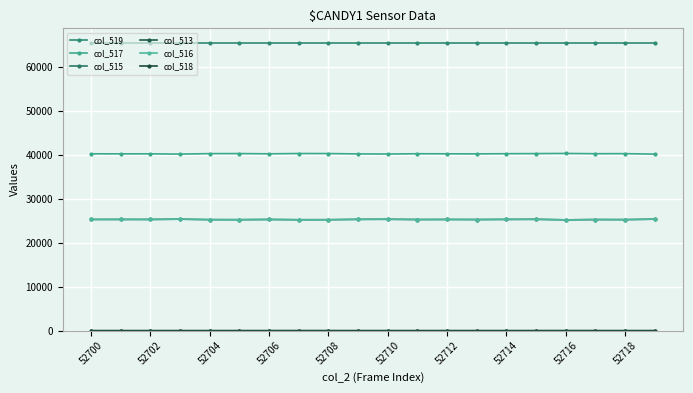

Reading right to left, list all the values displayed in this chart.

col_519: 65535	65535	65535	65535	65535	65535	65535	65535	65535	65535	65535	65535	65535	65535	65535	65535	65535	65535	65535	65535
col_517: 40168	40279	40263	40324	40290	40263	40226	40240	40258	40195	40216	40299	40307	40243	40293	40283	40174	40238	40233	40240
col_515: 25367	25256	25272	25199	25330	25309	25272	25295	25277	25340	25319	25236	25228	25292	25242	25252	25361	25297	25302	25295
col_513: 0	0	0	0	0	0	0	0	0	0	0	0	0	0	0	0	0	0	0	0
col_516: 25367	25256	25272	25210	25330	25309	25272	25295	25277	25340	25319	25236	25228	25292	25242	25252	25361	25297	25302	25295
col_518: 0	0	0	1	0	0	0	0	0	0	0	0	1	0	0	0	0	0	0	0